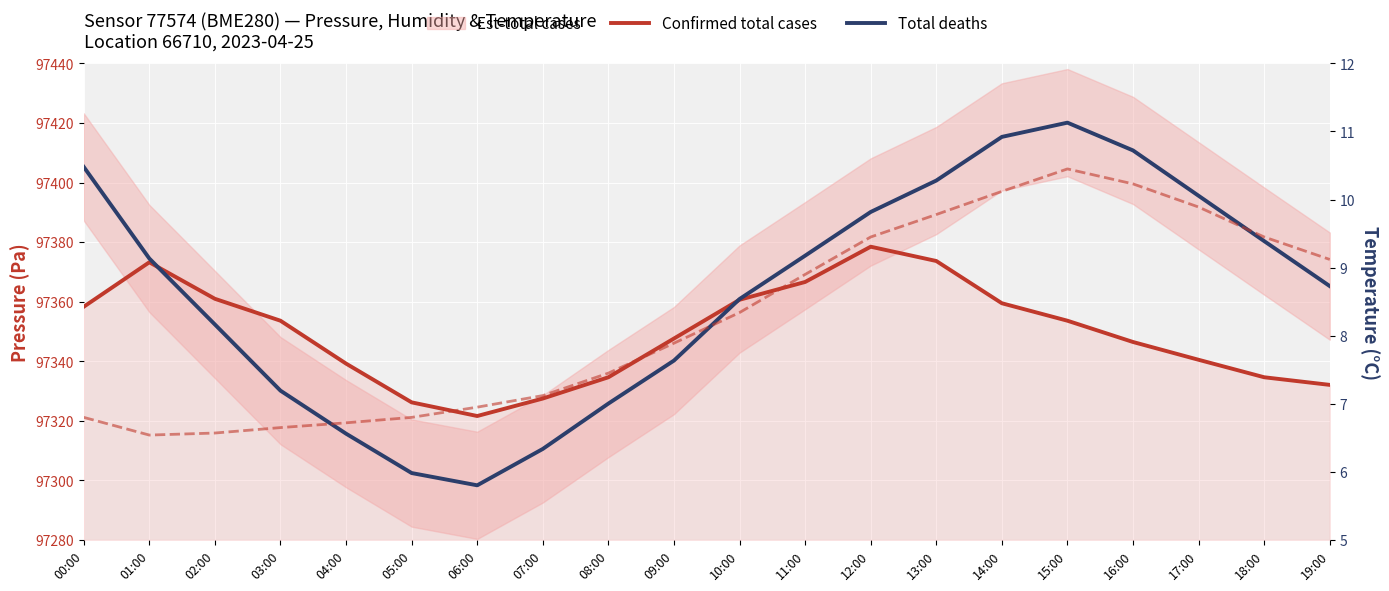

What is the maximum value shown in the chart?

97420.1